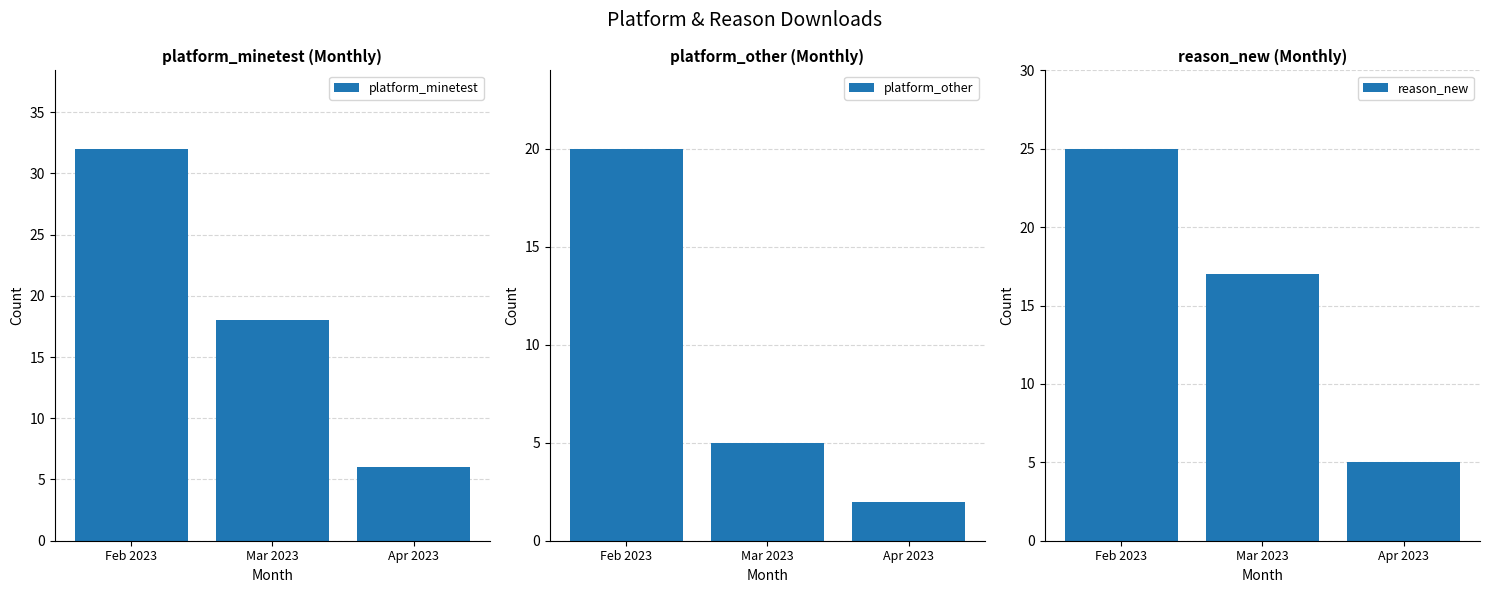

Which category has the highest value across all series?

Feb 2023